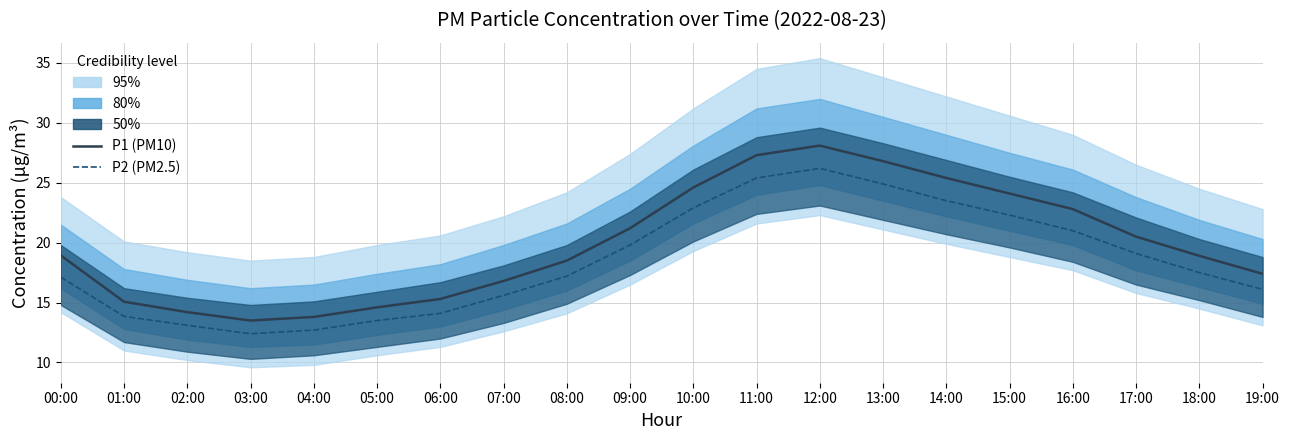

What is the value of the P2 (PM2.5) point at the 19th from the left?

17.5